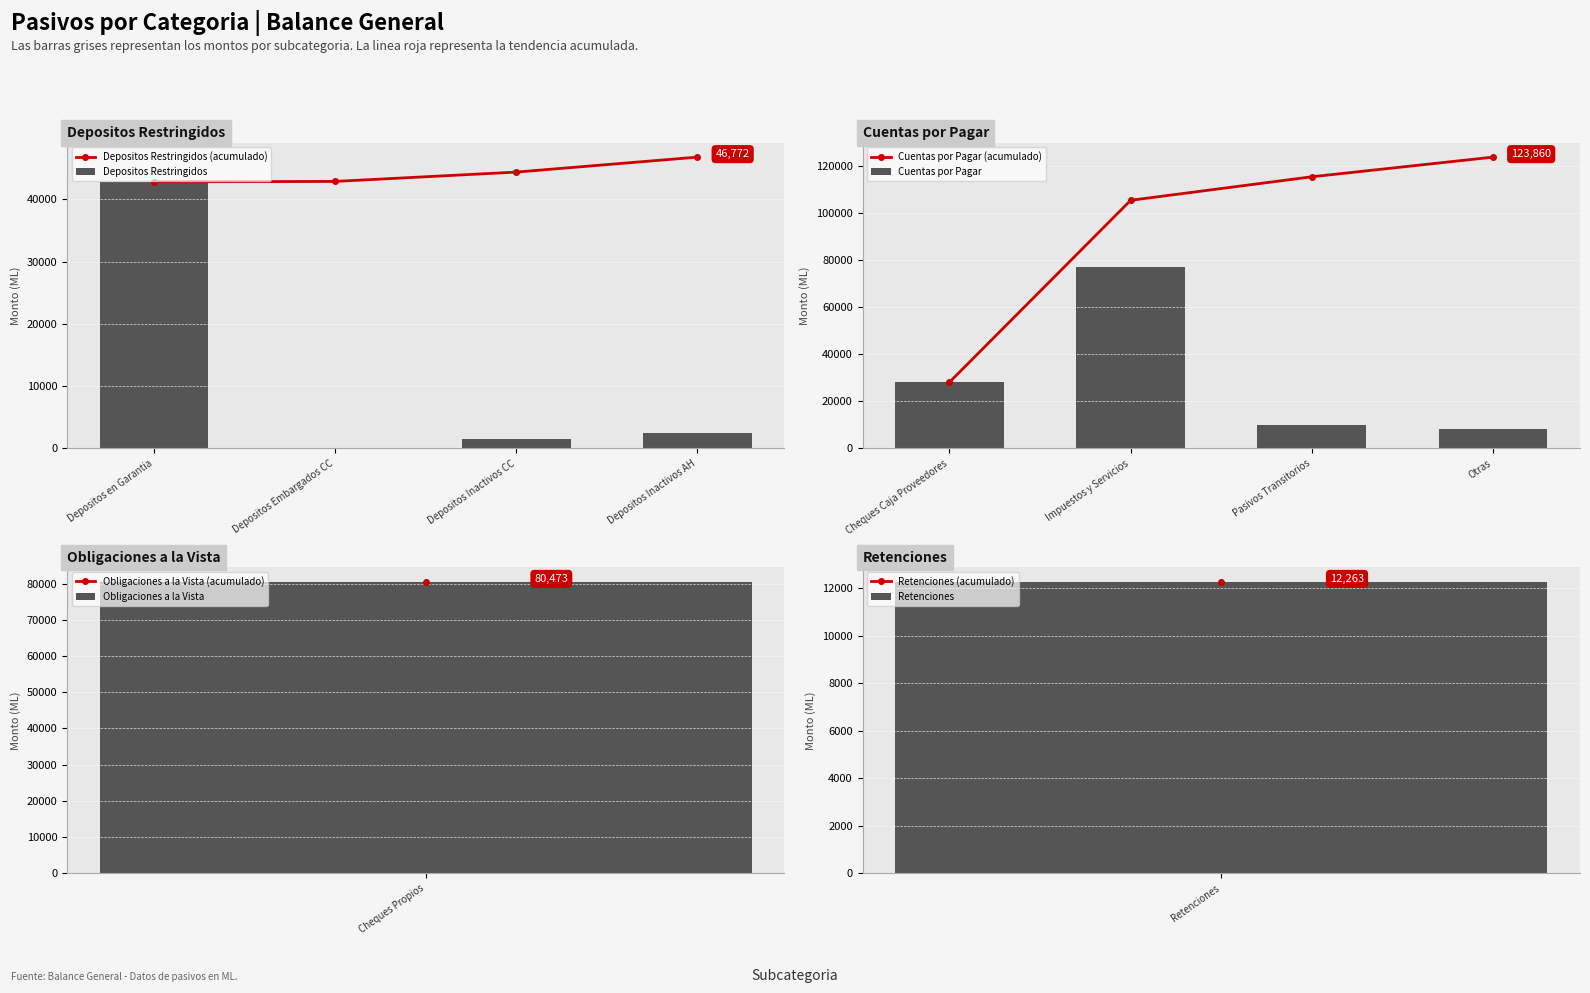

The Depositos Restringidos (acumulado) series shows 42806.7 at Depositos en Garantia. True or false?

True